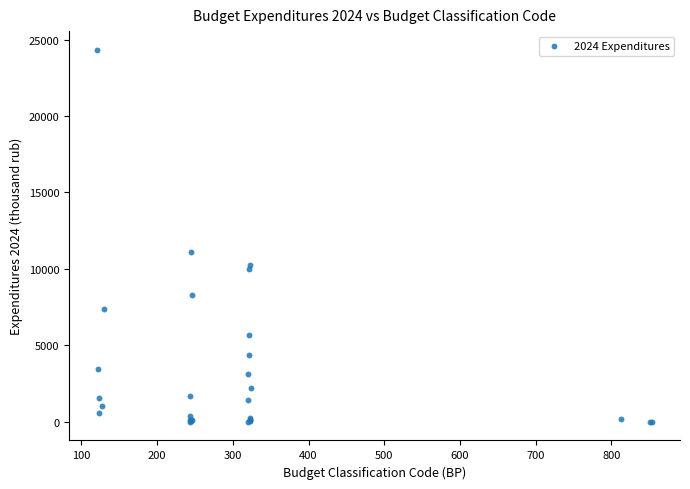

What Y value in the scatter plot is closest to 12168?

11077.2